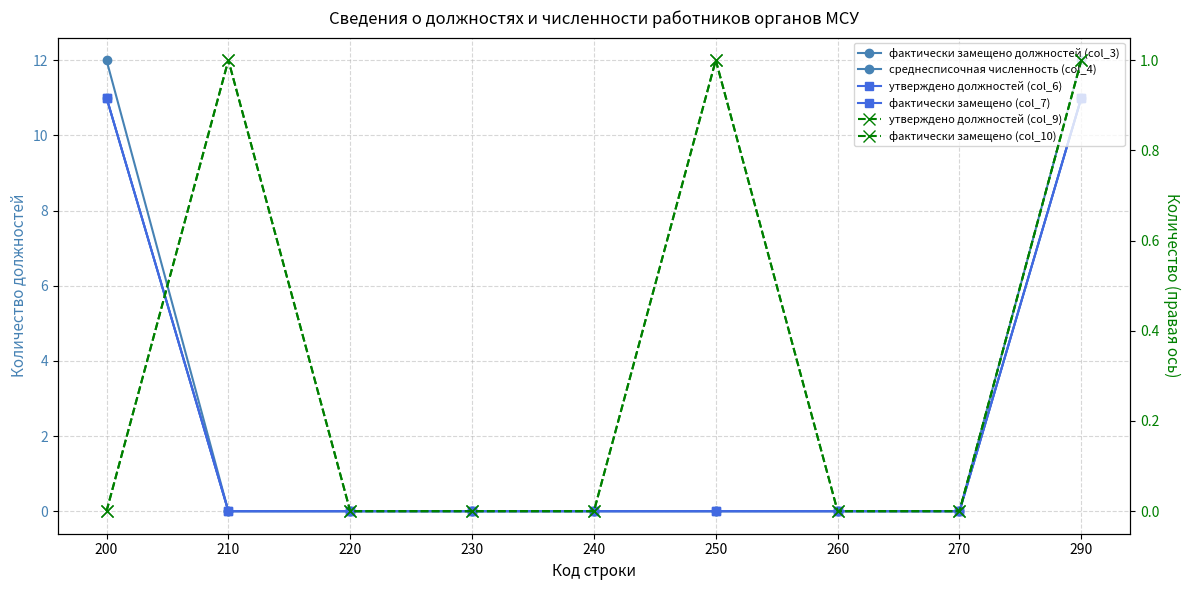

Does the chart have visible grid lines?

Yes